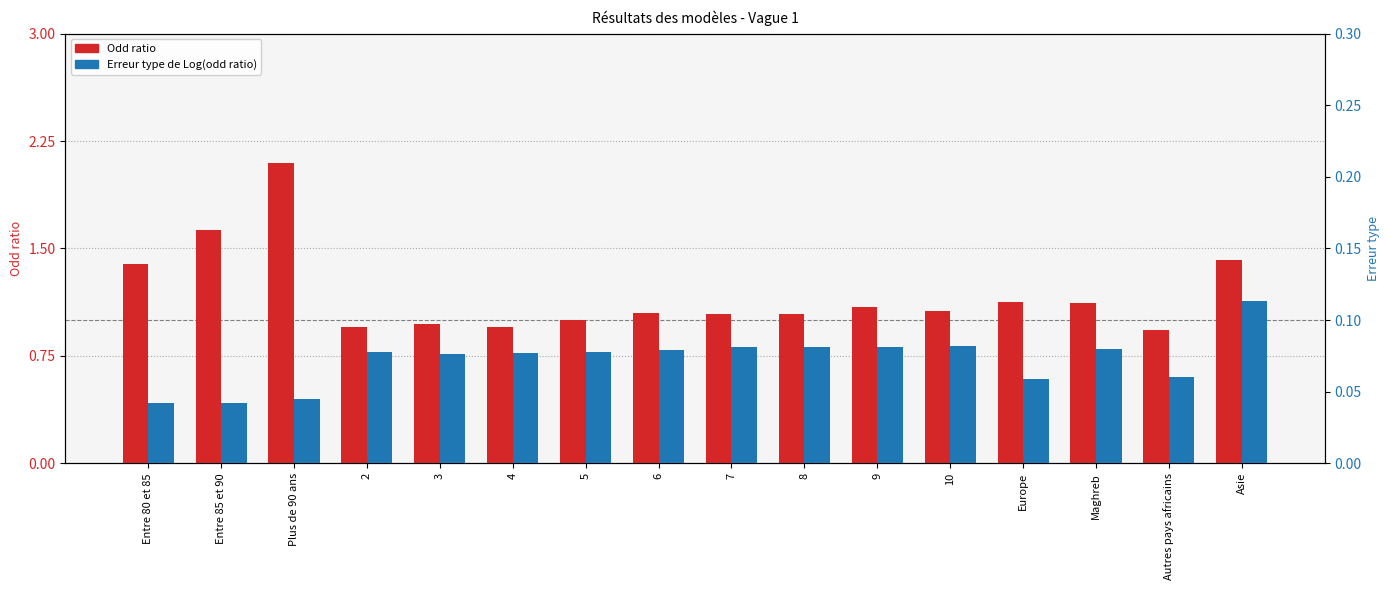

Rank the series by their average value, from highest to lowest.

Odd ratio, Erreur type